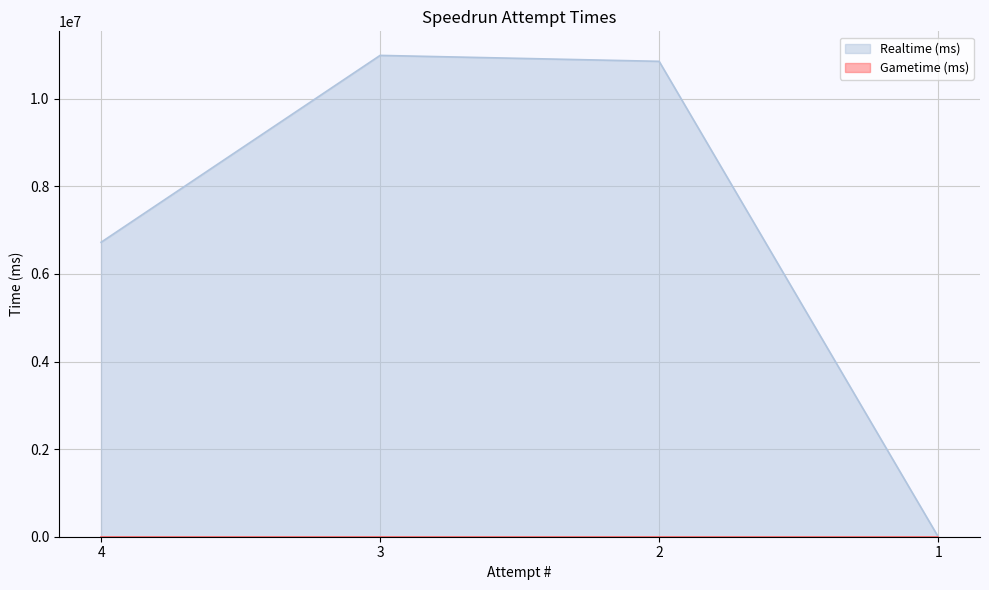

What is the difference between the maximum and second lowest values?

4266878